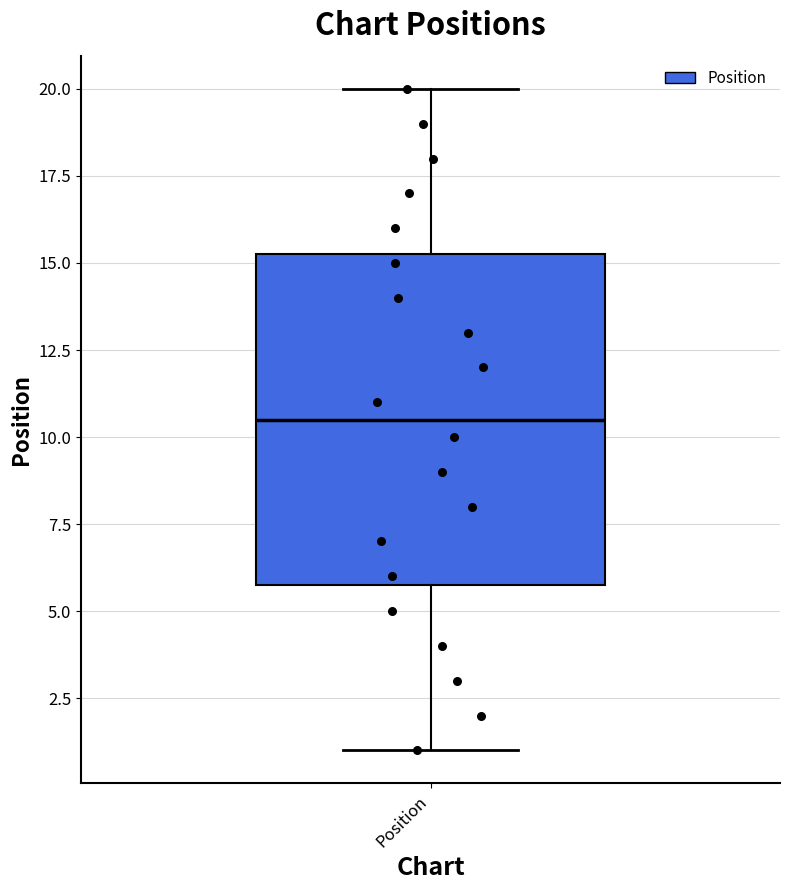

Where is the upper edge of the box for Position on the y-axis? The values are not printed on the chart, so give them approximately, as read against the axis.

15.5